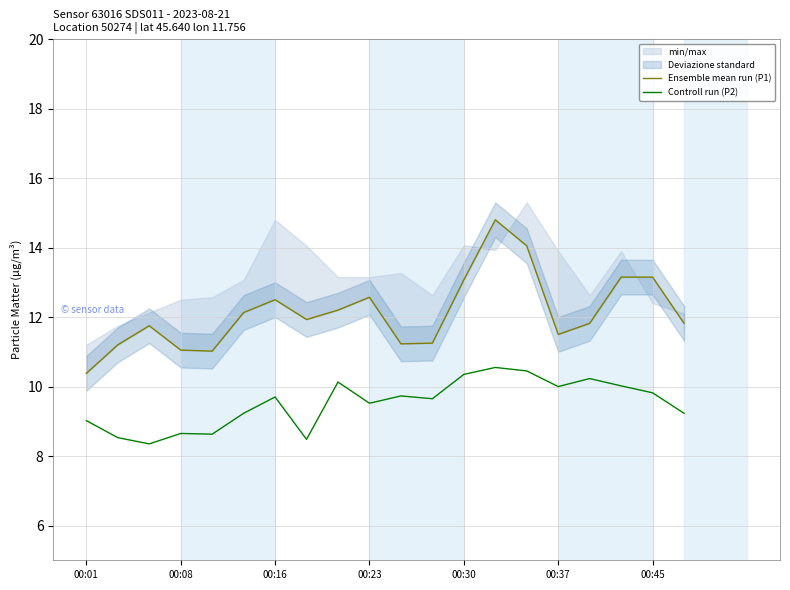

True or false: Ensemble mean run (P1) and Controll run (P2) intersect in this chart.

False